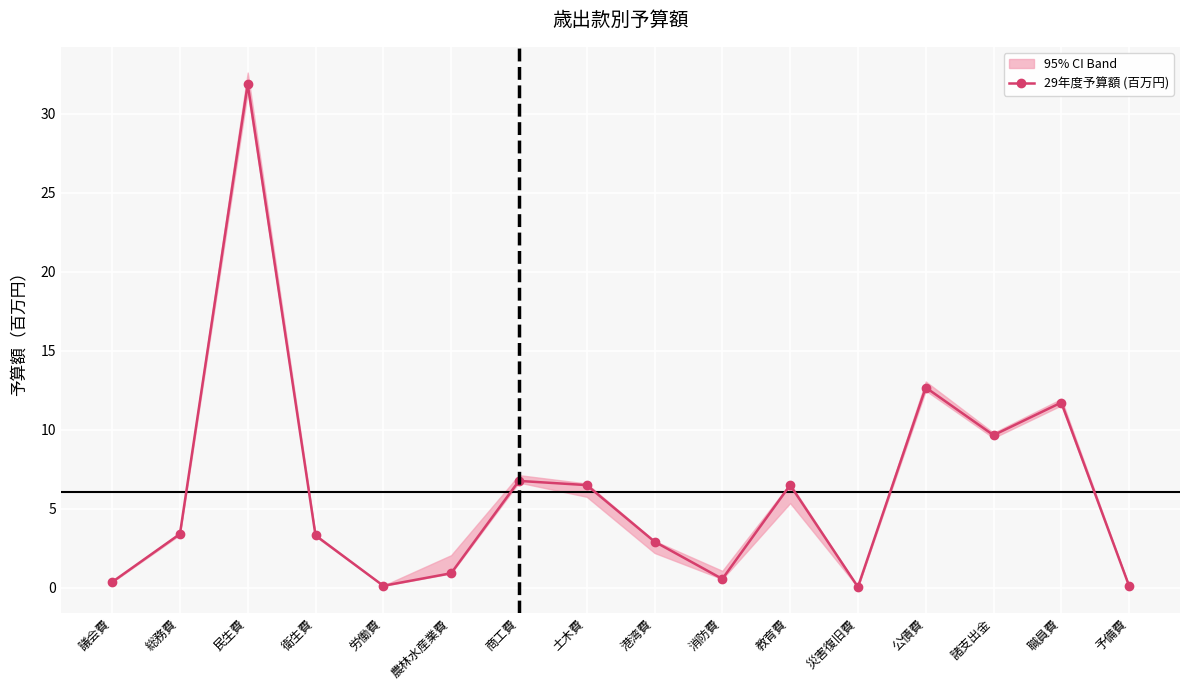

What is the label of the 1st point from the left?

議会費